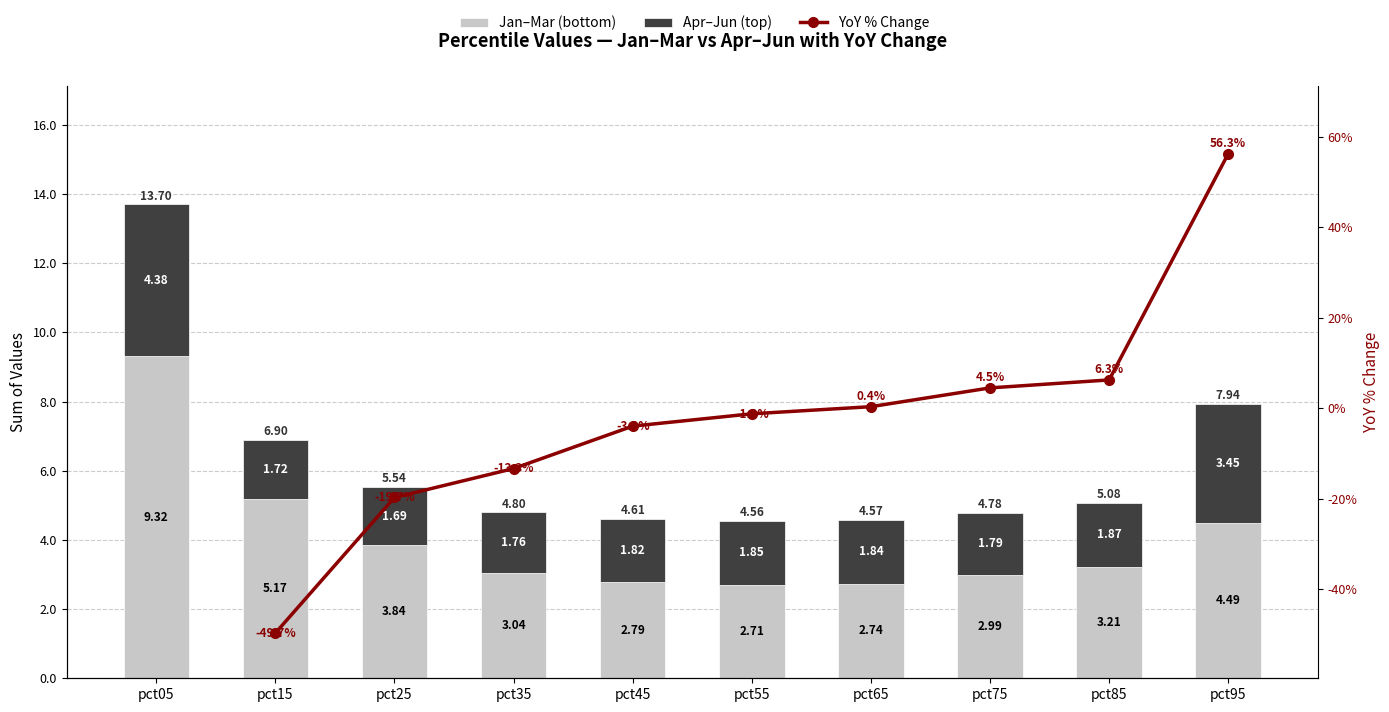

True or false: Apr–Jun (top) has a value of 1.9 at pct85.

True